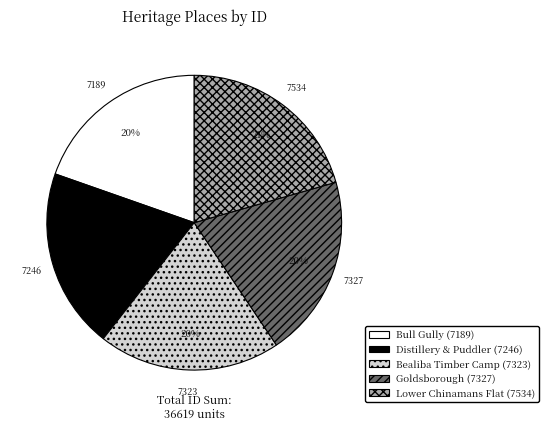

Does any single category account for the majority?

No